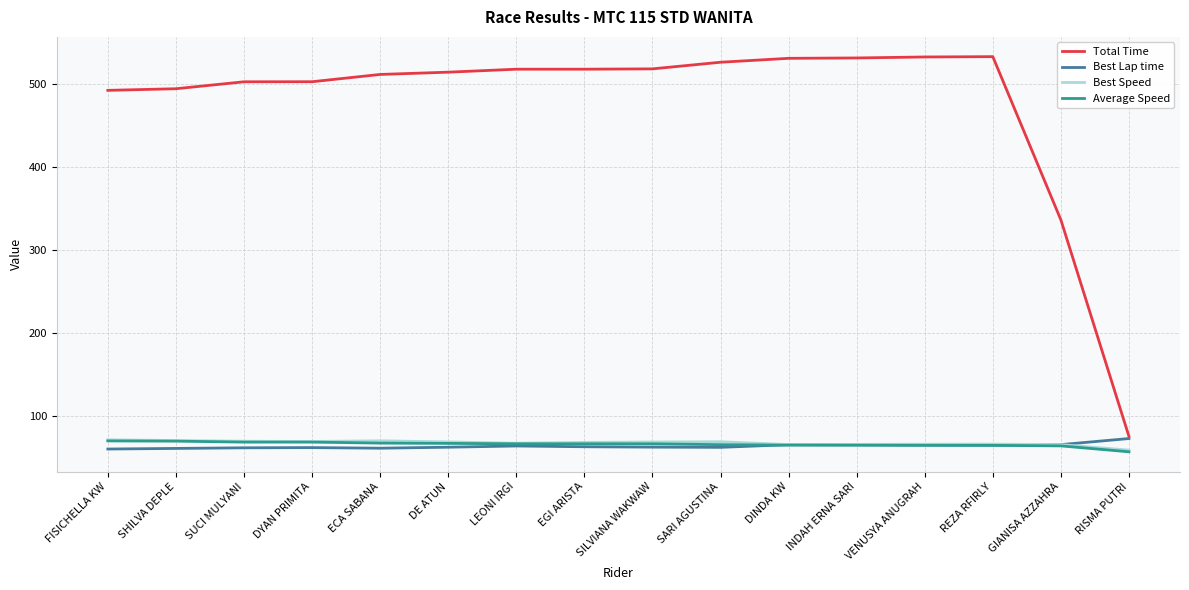

True or false: Best Speed and Total Time cross at least once.

False